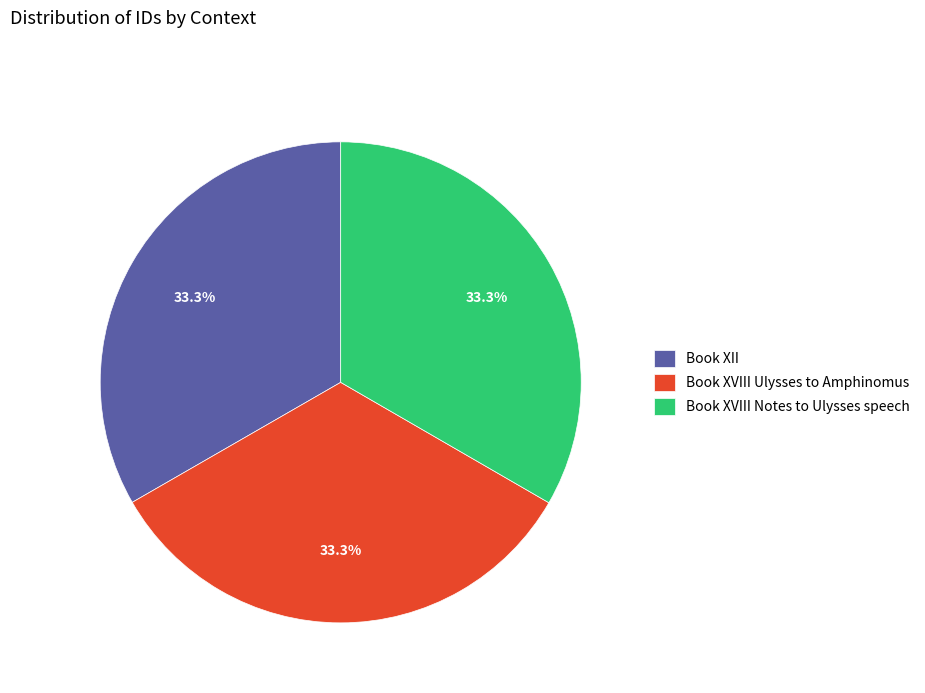

Count the number of slices in the pie.

3